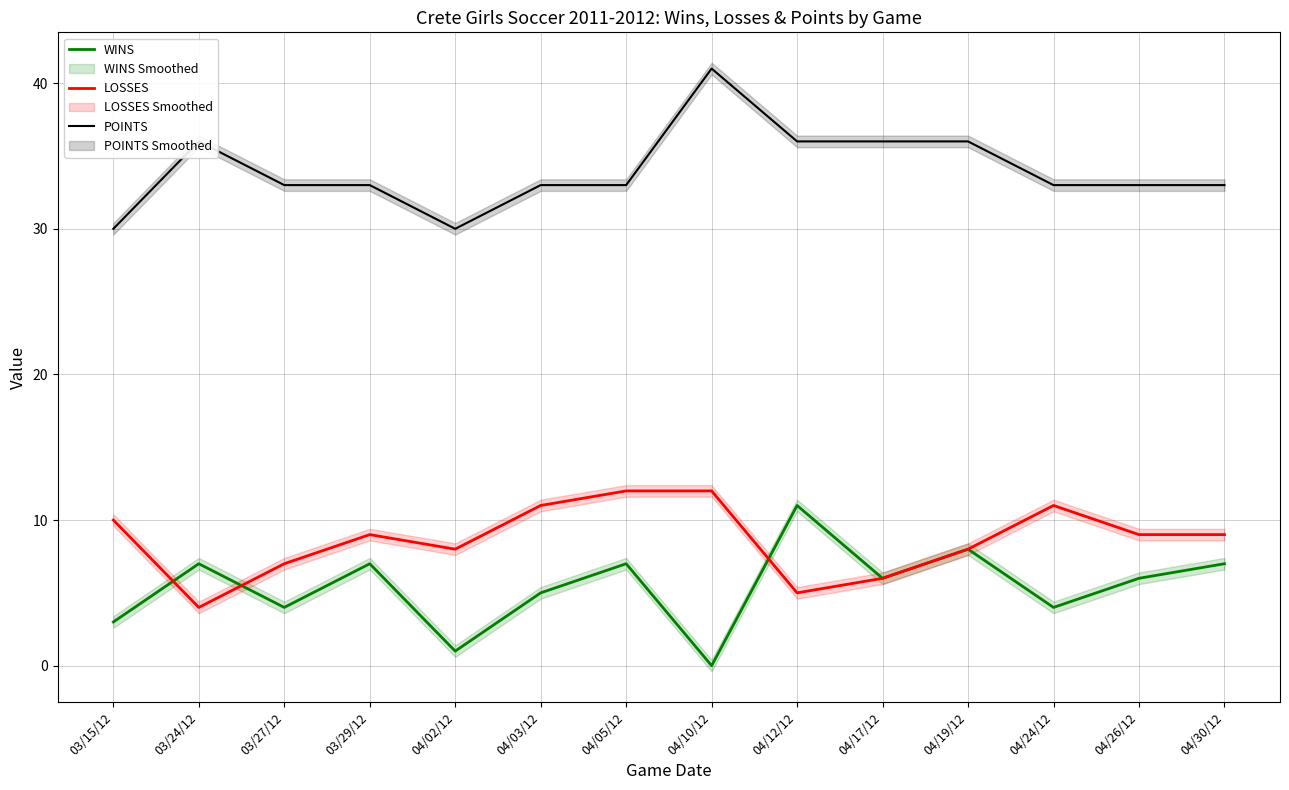

Count the number of categories in the chart.

14